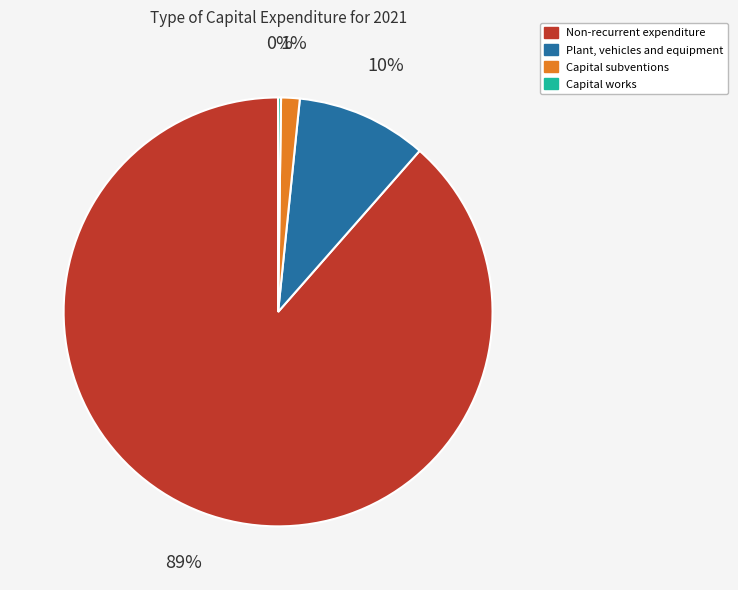

To the nearest percent, what is the average slice percentage?

25%